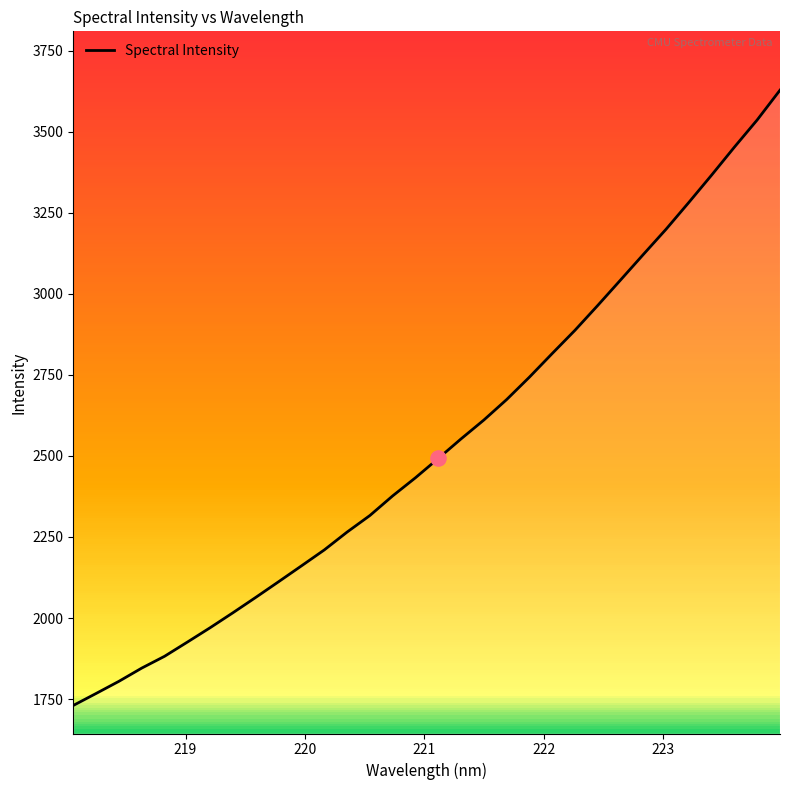

What is the maximum value shown in the chart?

3628.3